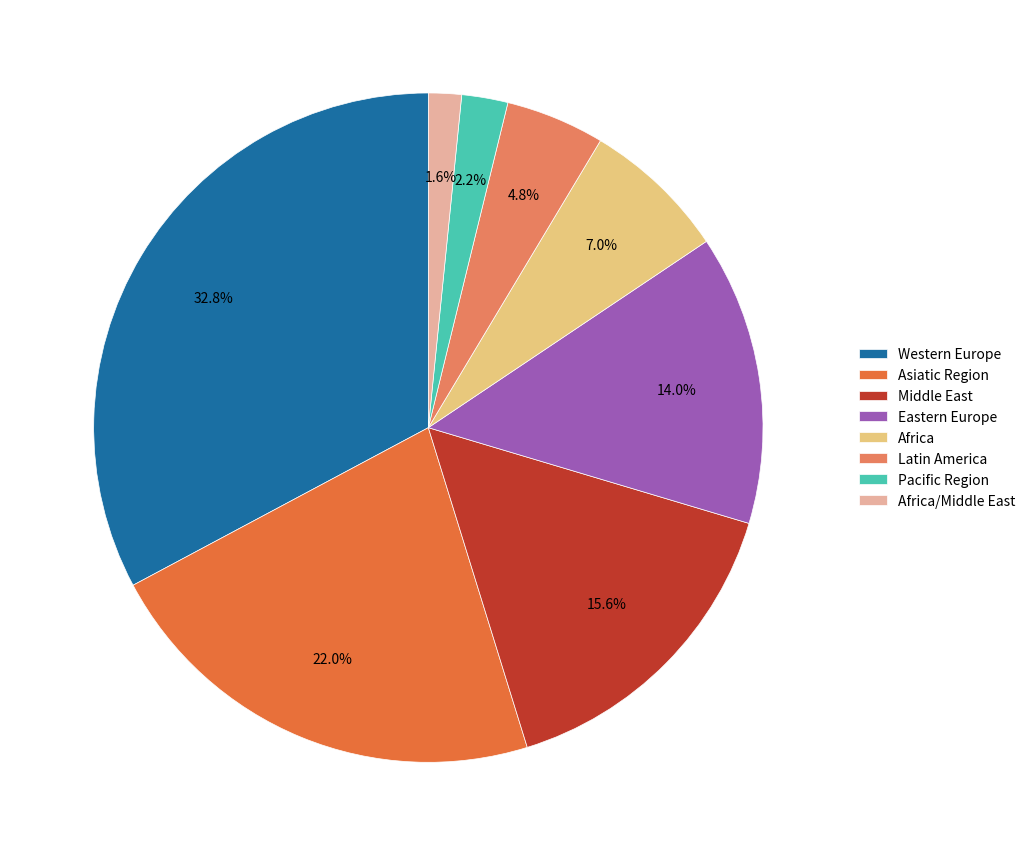

How many slices are in this pie chart?

8